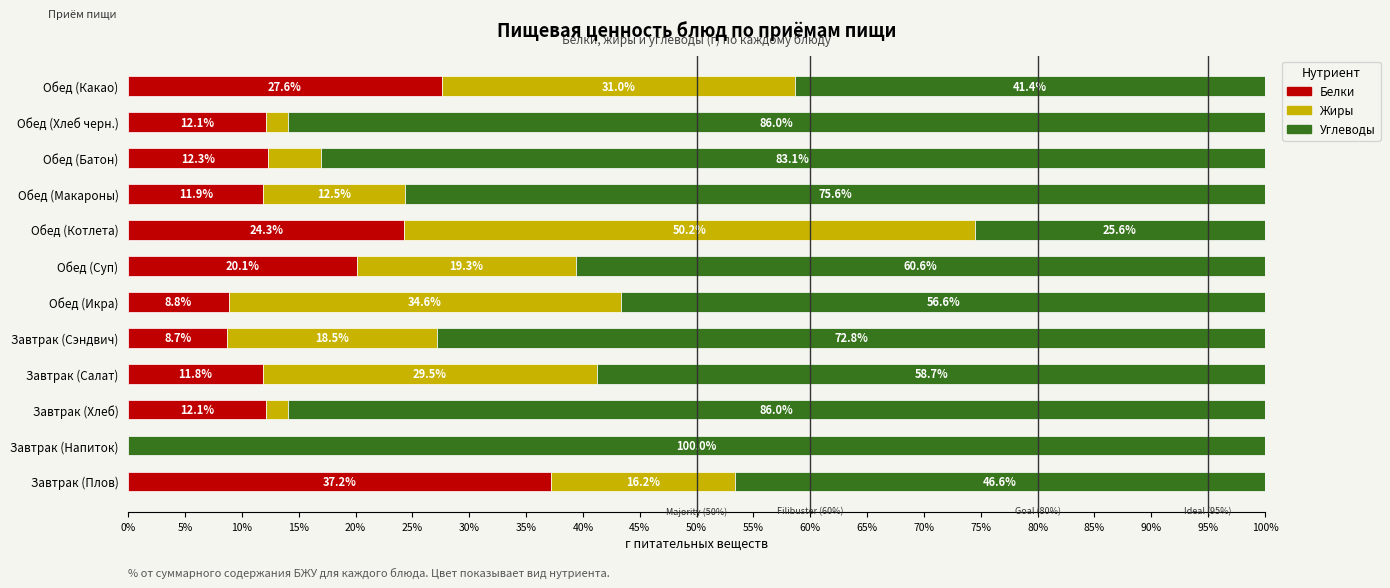

The Белки series shows 51.8 at Завтрак (Плов). True or false?

False